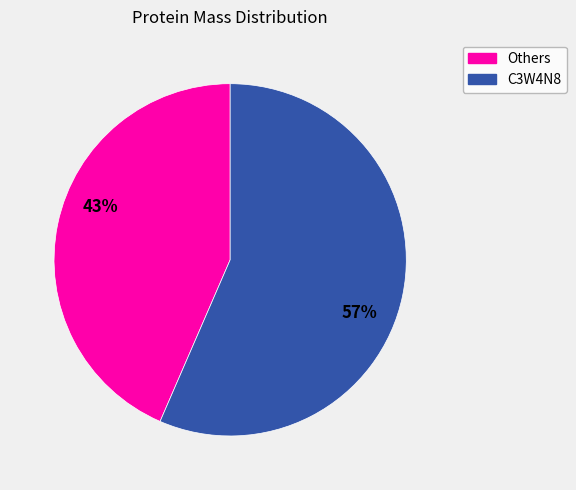

Is there a majority slice in this chart?

Yes